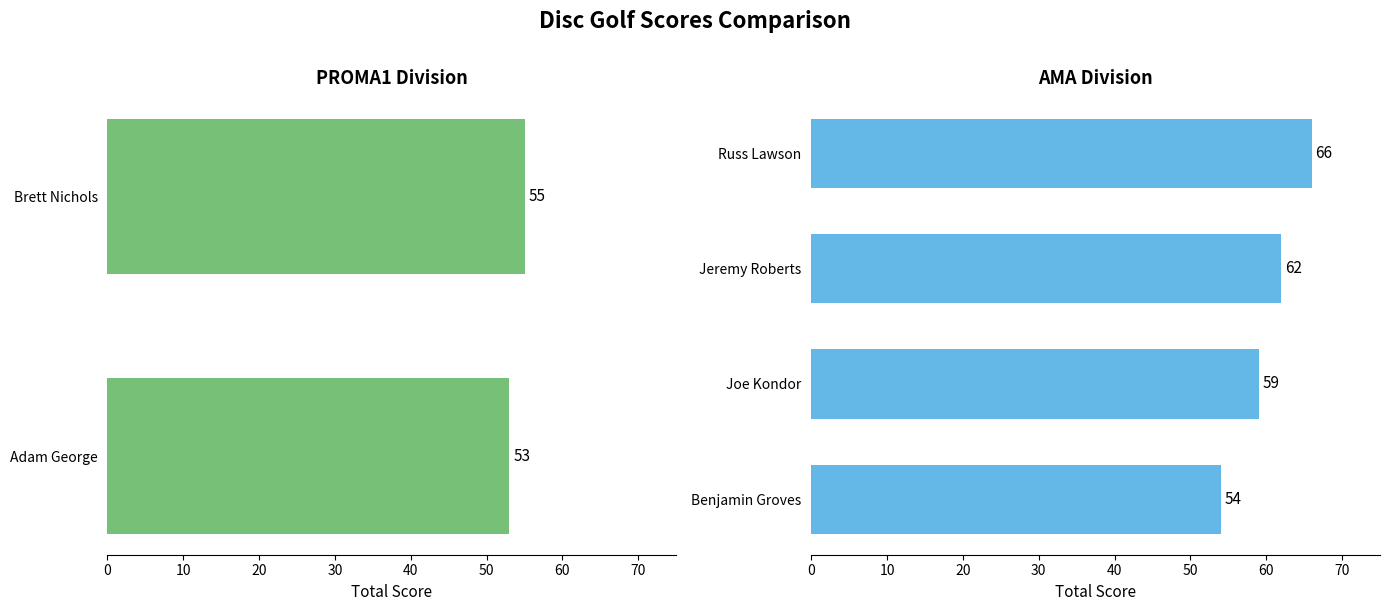

What position from the right is Russ Lawson?

1